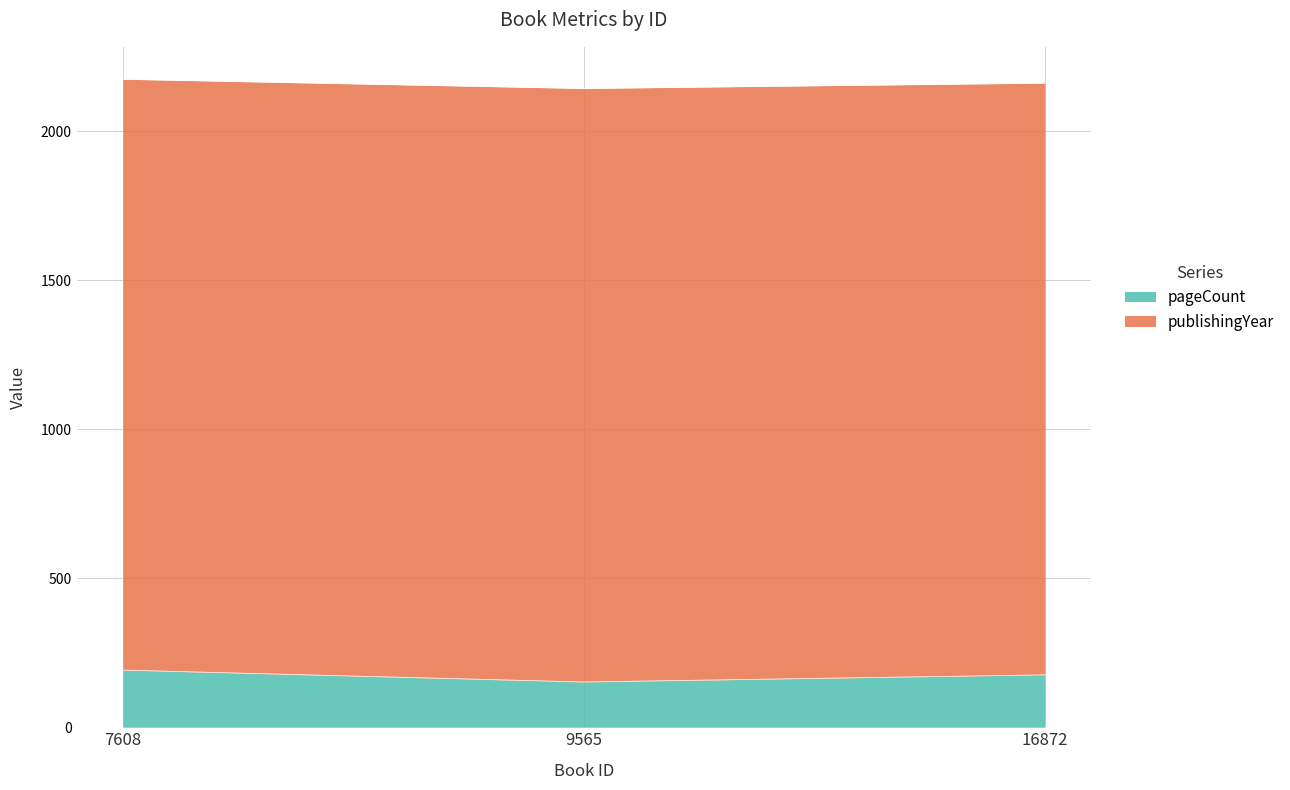

How many data points does each series have?

3